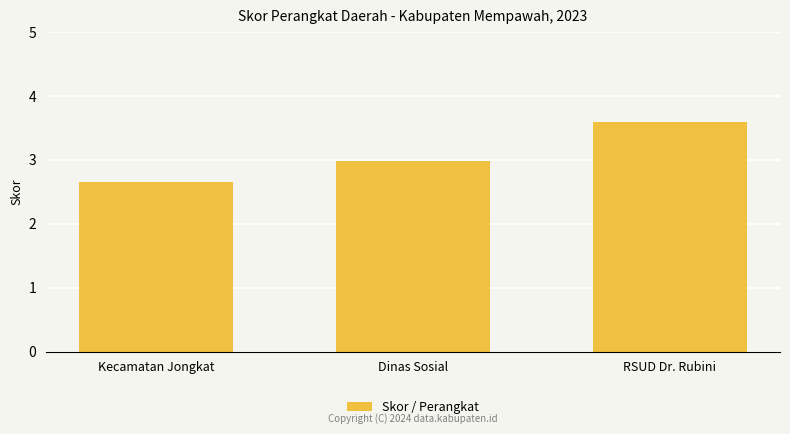

What is the change in value from Kecamatan Jongkat to Dinas Sosial?

+0.3